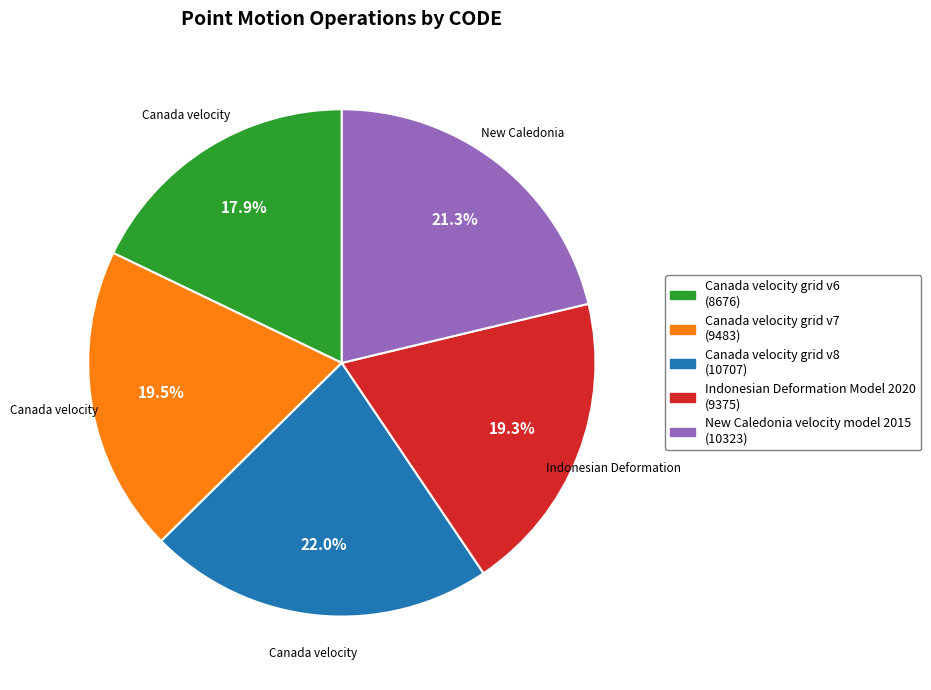

Count the number of slices in the pie.

5